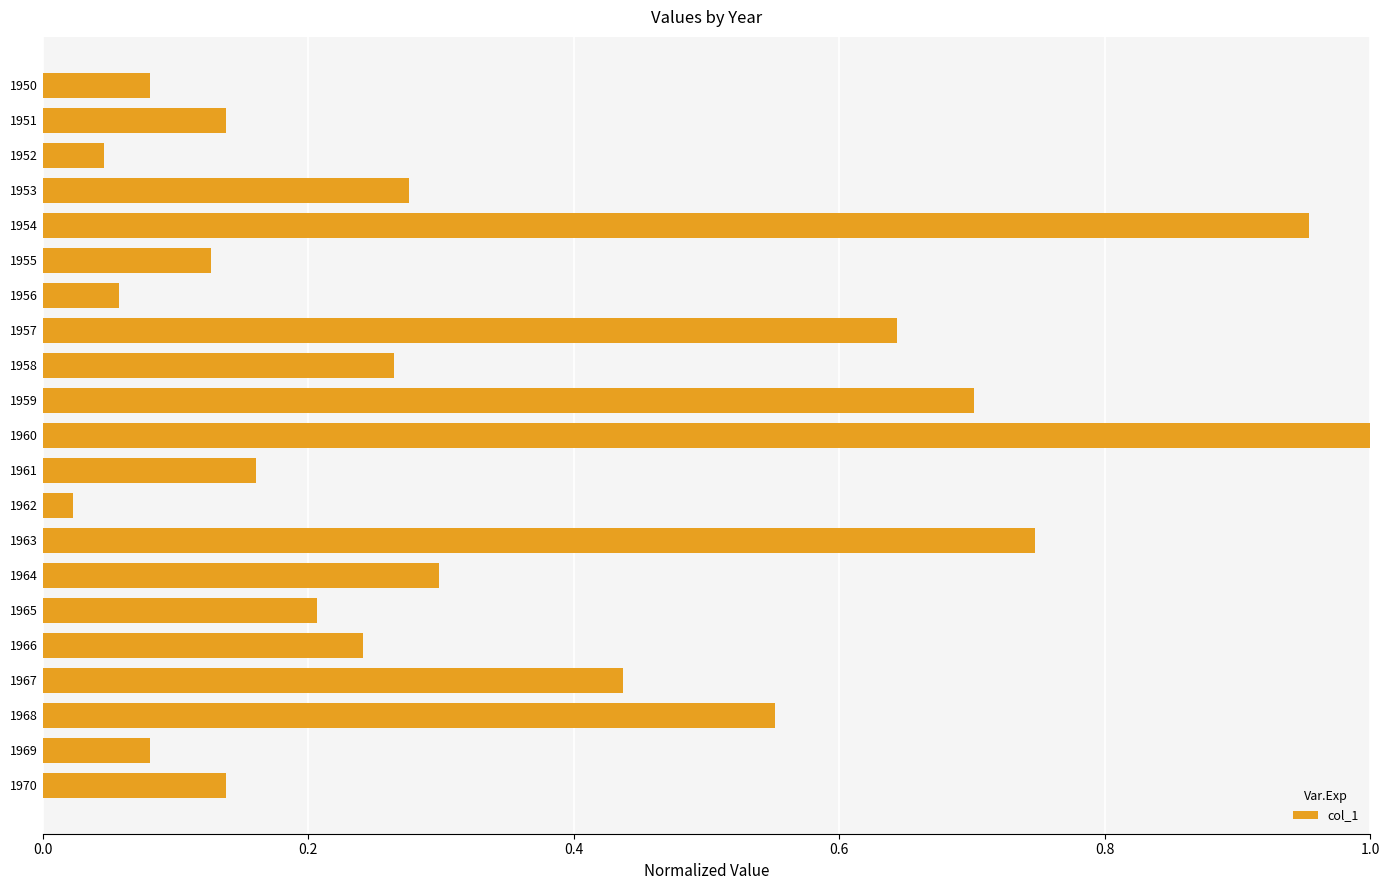

At which category does the chart reach its minimum across all series?

1962